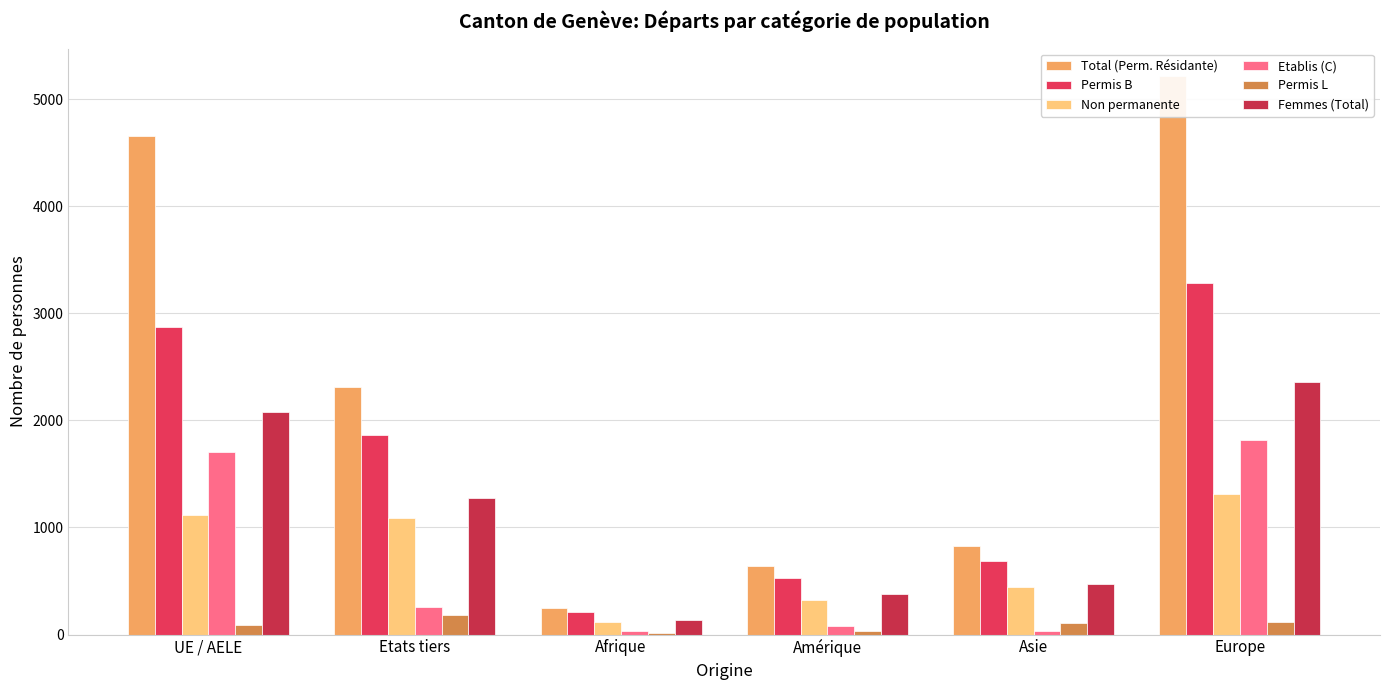

Which category has the lowest value across all series?

Afrique